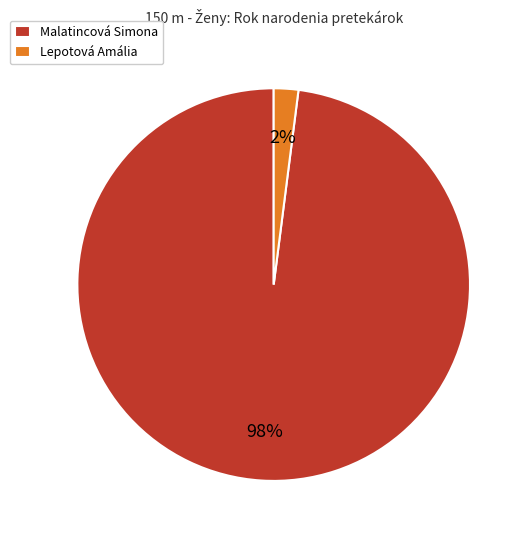

Between Lepotová Amália and Malatincová Simona, which is larger?

Malatincová Simona